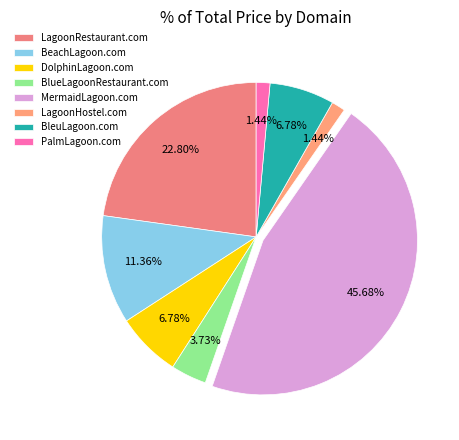

Does BlueLagoonRestaurant.com represent more than half of the total?

No